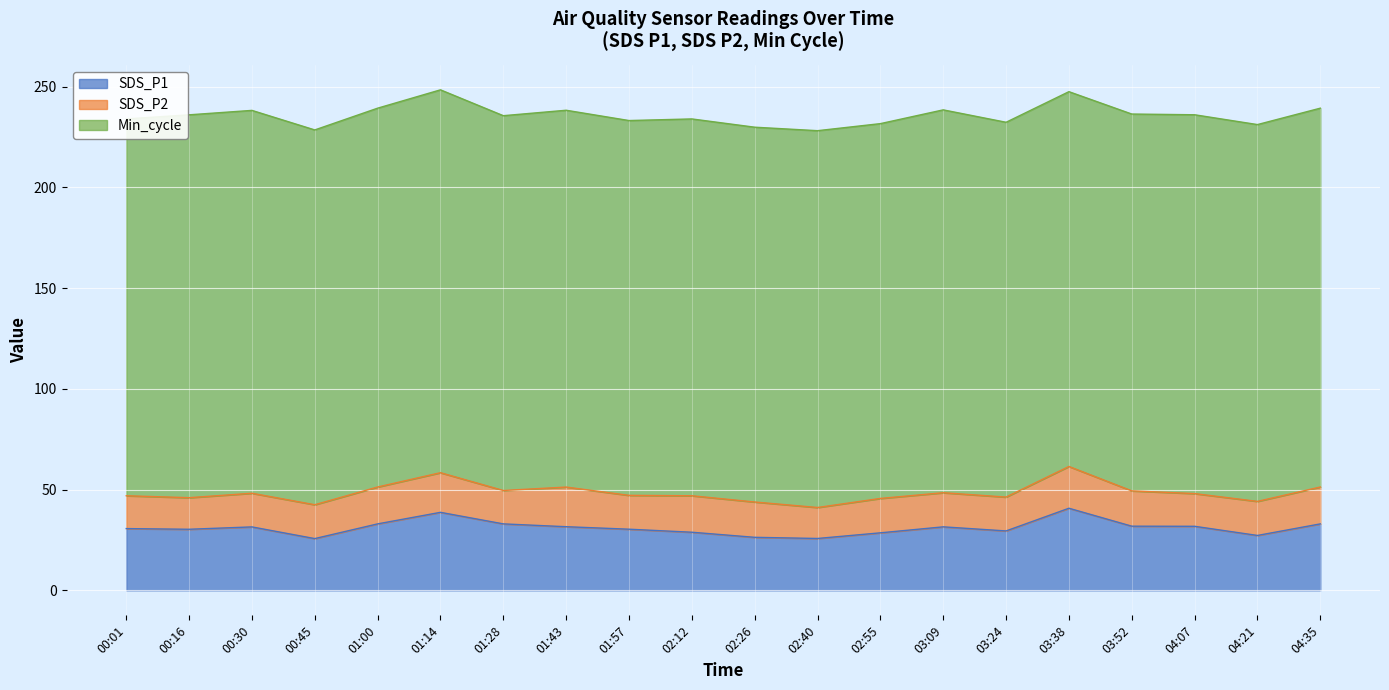

How many series are shown in this chart?

3